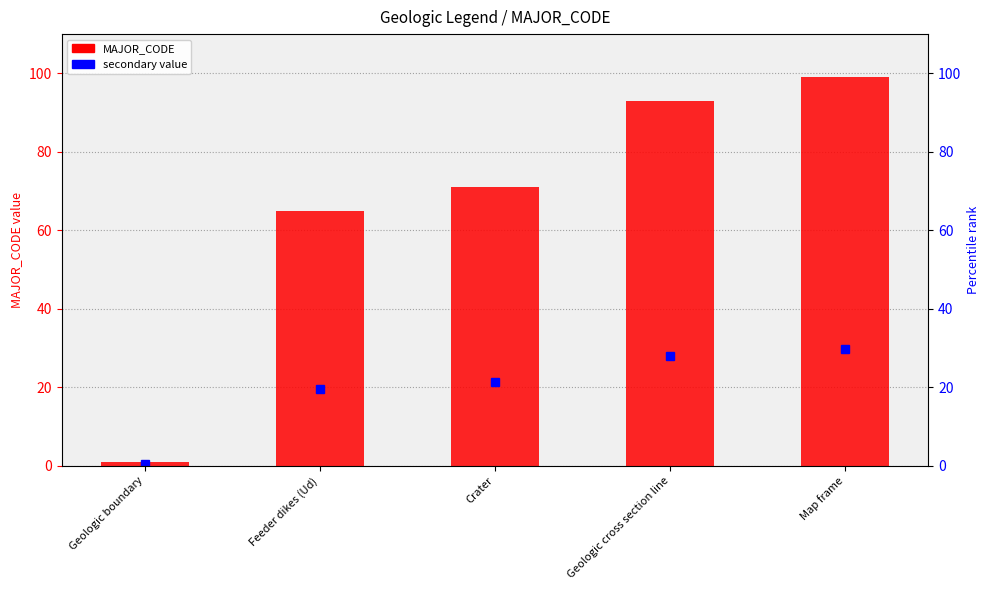

Rank the categories by value from highest to lowest.

Map frame, Geologic cross section line, Crater, Feeder dikes (Ud), Geologic boundary